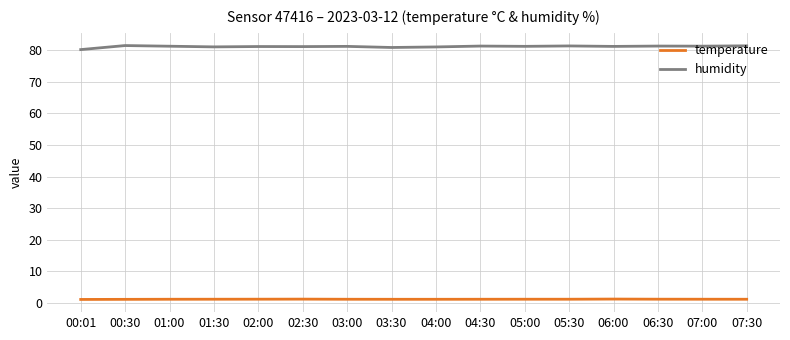

What position from the left is 00:01?

1